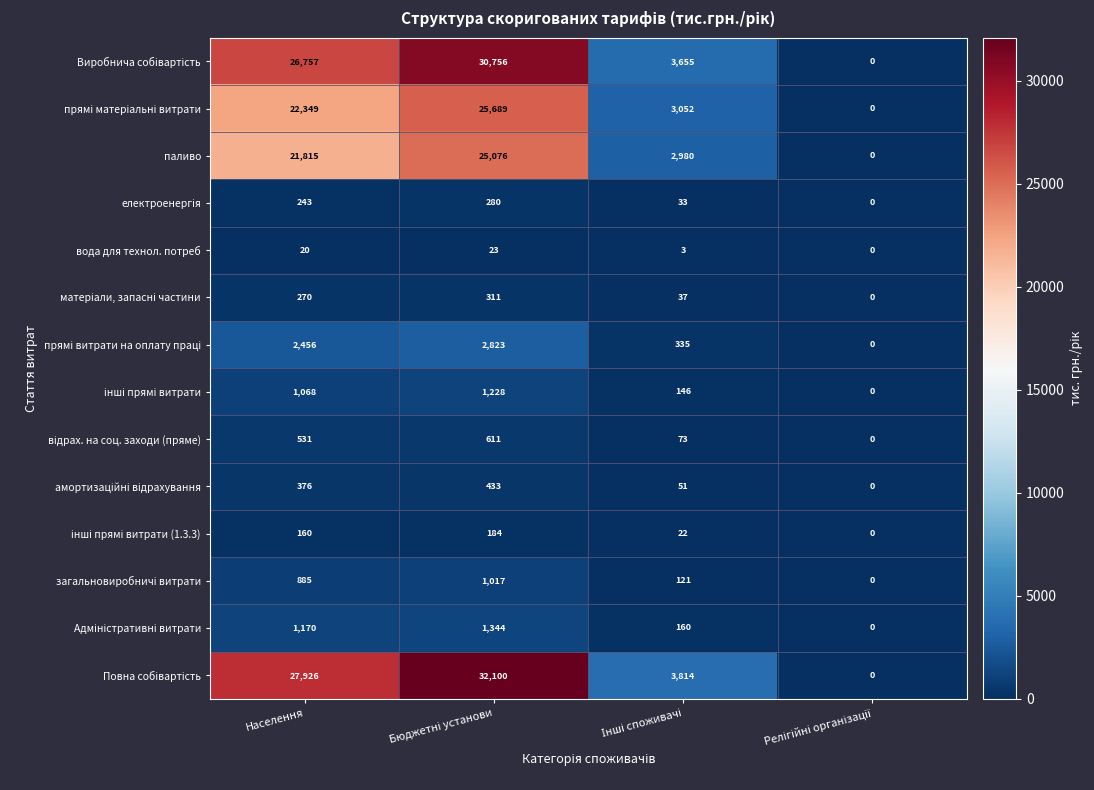

How many data points does each series have?

4